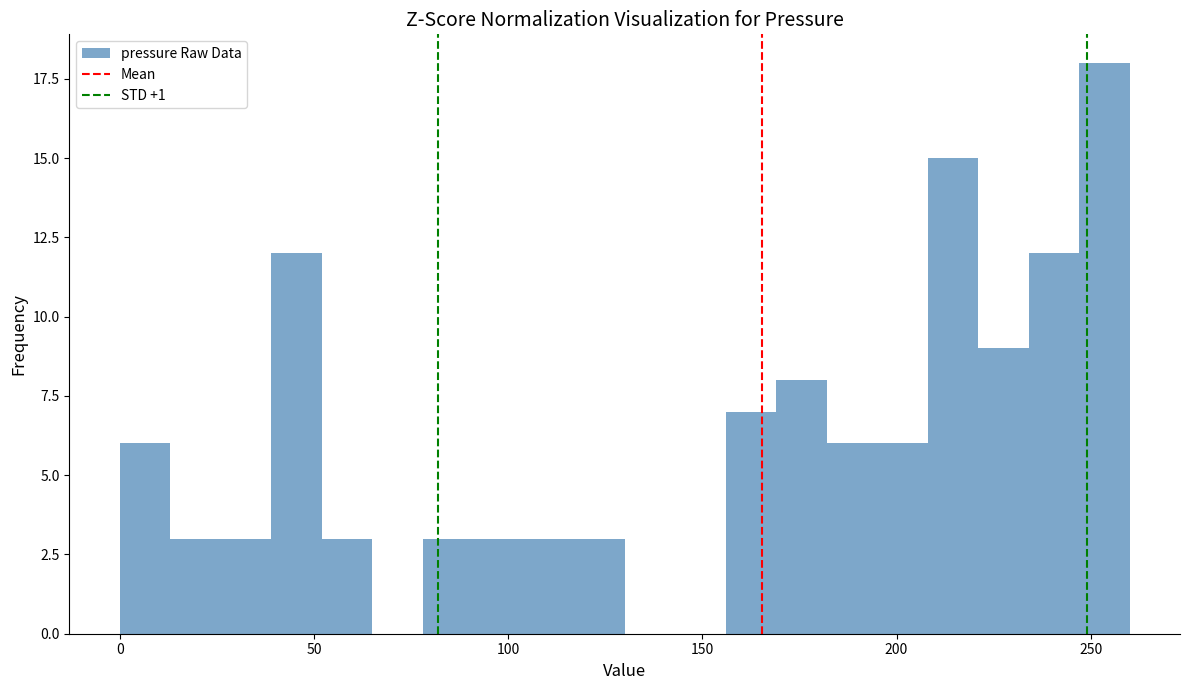

Read against the x-axis, roughly where is the centre of the tallest bar?

255